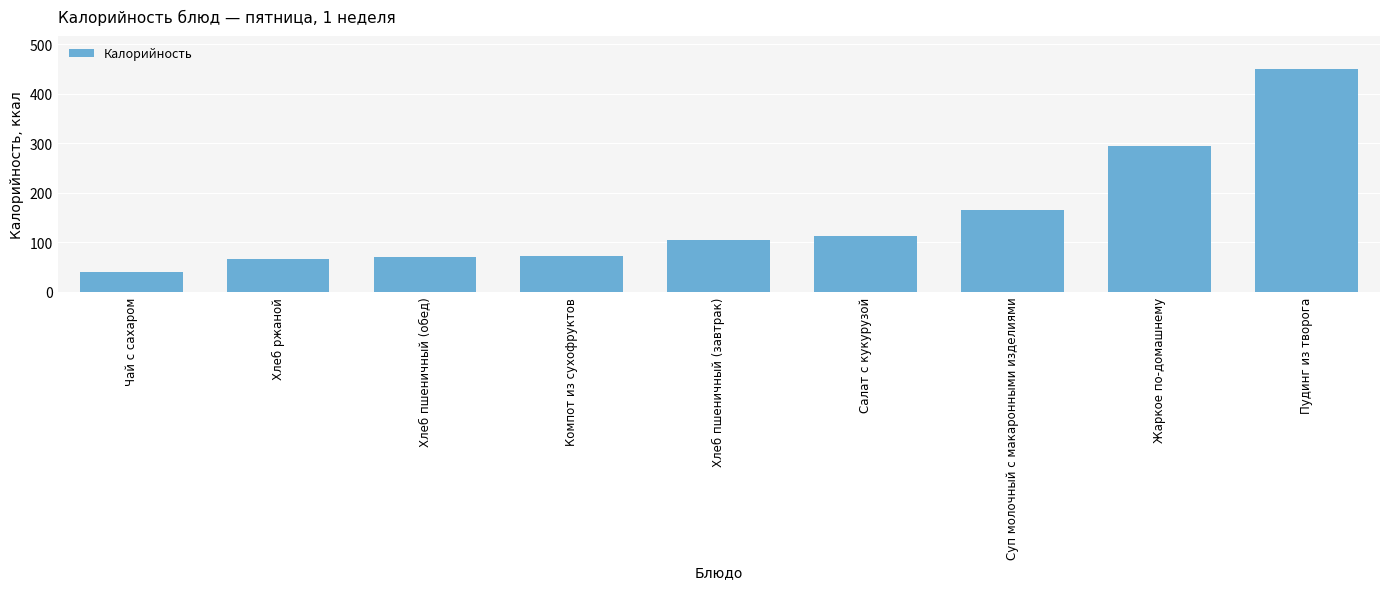

How many distinct data groups are displayed?

1